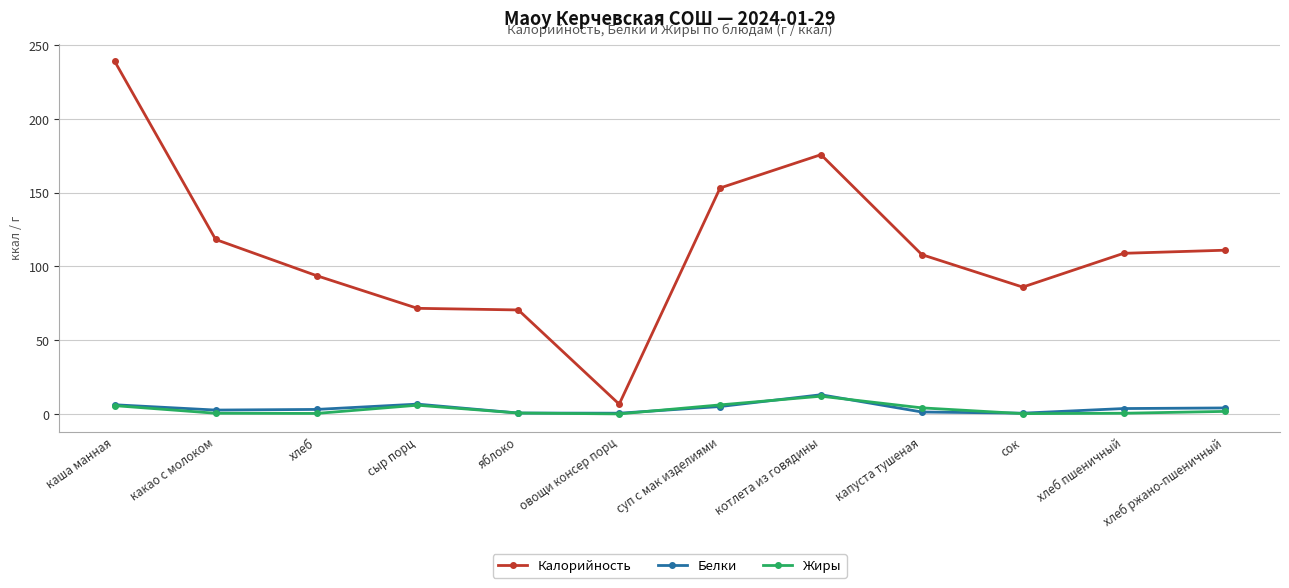

What is the value of the Жиры point at the 4th from the left?

5.9